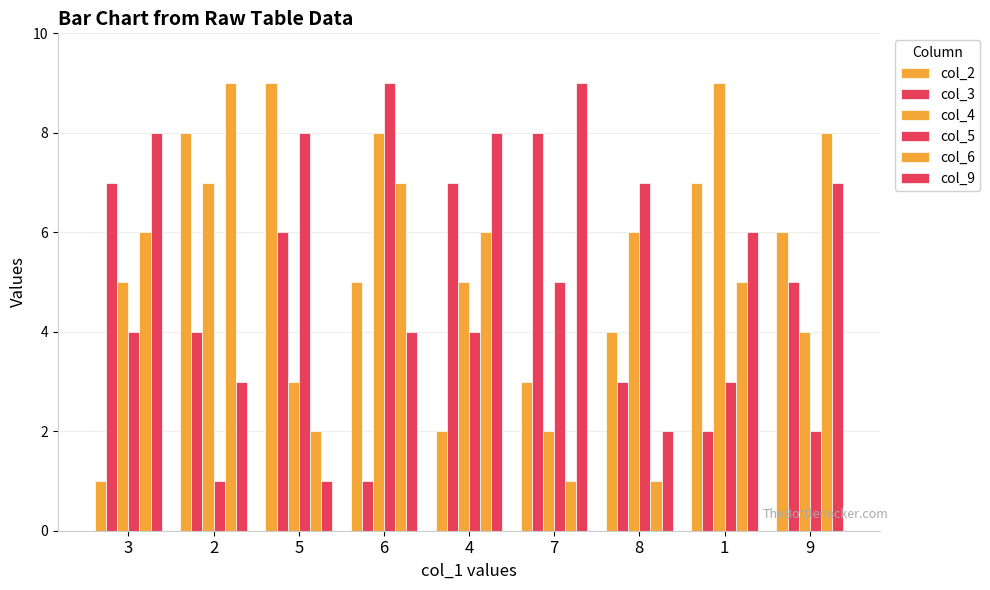

How many categories are shown in the chart?

9